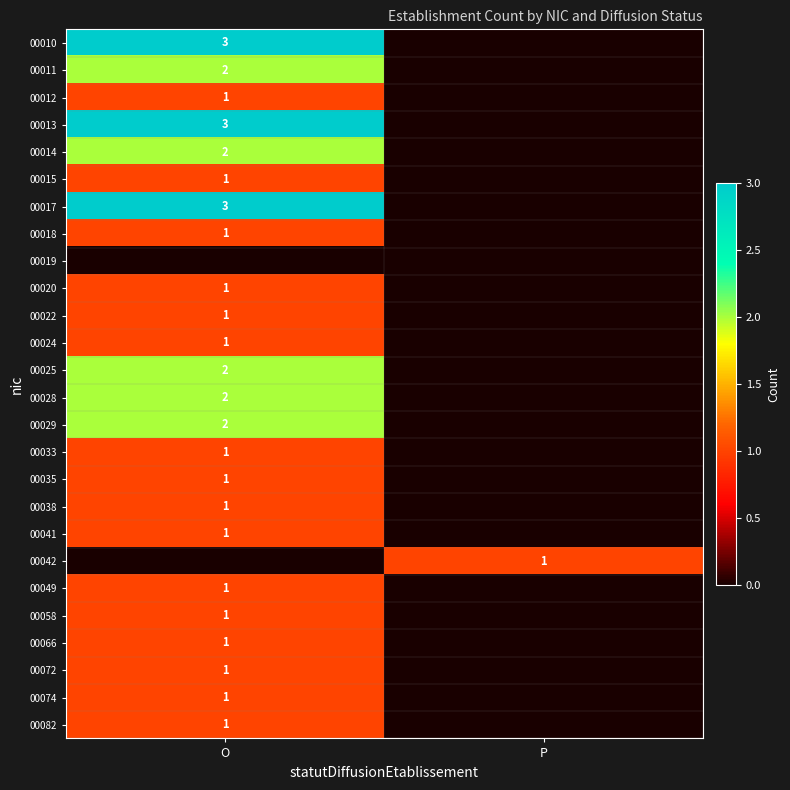

The 00049 series shows 1 at O. True or false?

True